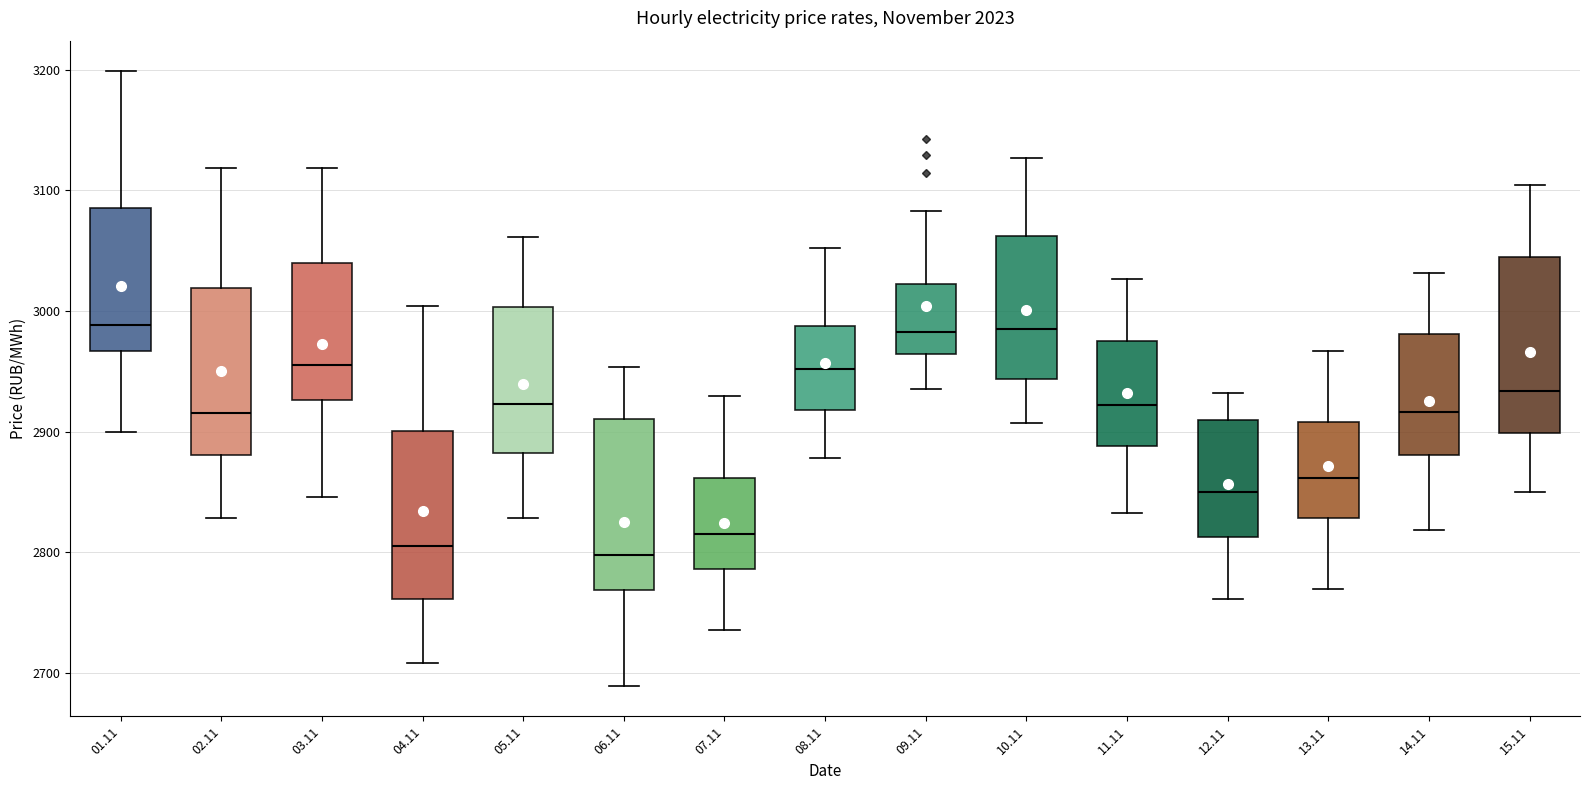

Reading left to right, transcribe this box plot: for each box, give where its median line is, the range the box spans, and where its two whiskers end, as read against the y-axis. The values are not printed on the chart, so give them approximately, as read against the axis.

01.11: median 2990, box 2970 to 3090, whiskers 2900 to 3200
02.11: median 2920, box 2880 to 3020, whiskers 2830 to 3120
03.11: median 2960, box 2930 to 3040, whiskers 2850 to 3120
04.11: median 2810, box 2760 to 2900, whiskers 2710 to 3000
05.11: median 2920, box 2880 to 3000, whiskers 2830 to 3060
06.11: median 2800, box 2770 to 2910, whiskers 2690 to 2950
07.11: median 2820, box 2790 to 2860, whiskers 2740 to 2930
08.11: median 2950, box 2920 to 2990, whiskers 2880 to 3050
09.11: median 2980, box 2960 to 3020, whiskers 2940 to 3080
10.11: median 2990, box 2940 to 3060, whiskers 2910 to 3130
11.11: median 2920, box 2890 to 2970, whiskers 2830 to 3030
12.11: median 2850, box 2810 to 2910, whiskers 2760 to 2930
13.11: median 2860, box 2830 to 2910, whiskers 2770 to 2970
14.11: median 2920, box 2880 to 2980, whiskers 2820 to 3030
15.11: median 2930, box 2900 to 3040, whiskers 2850 to 3100